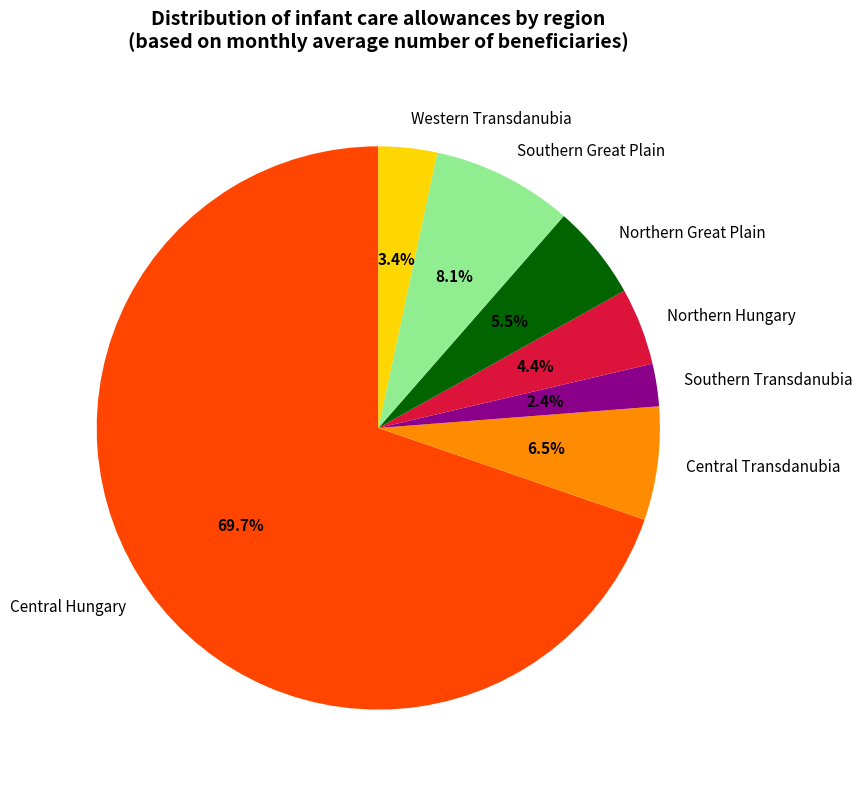

Does Southern Transdanubia account for over 50% of the chart?

No